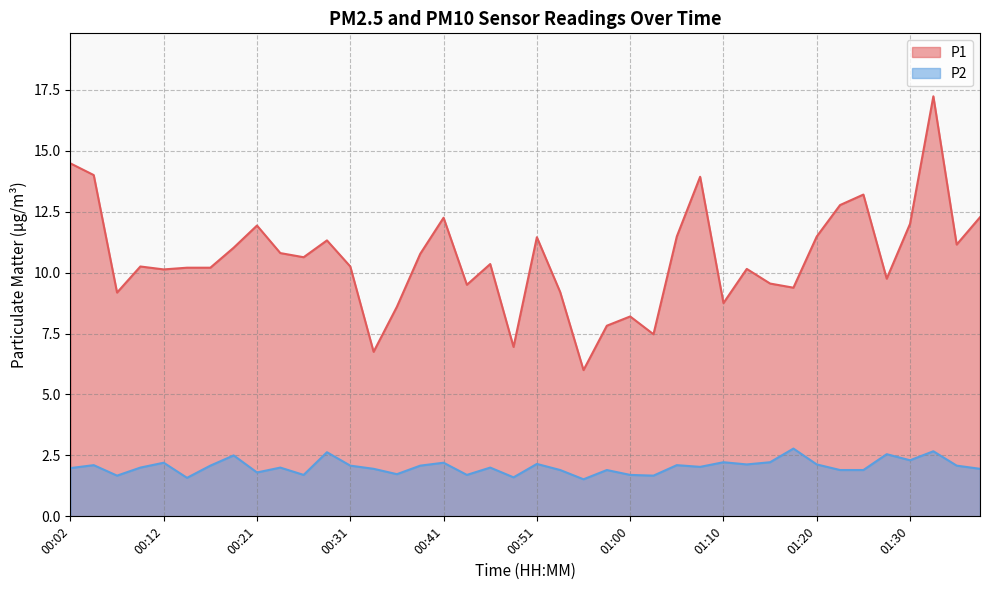

True or false: P2 has more than 0 interior local peaks.

True